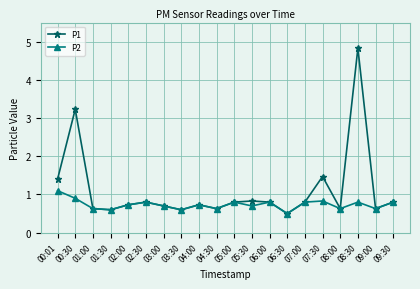

Which category has the highest value across all series?

08:30